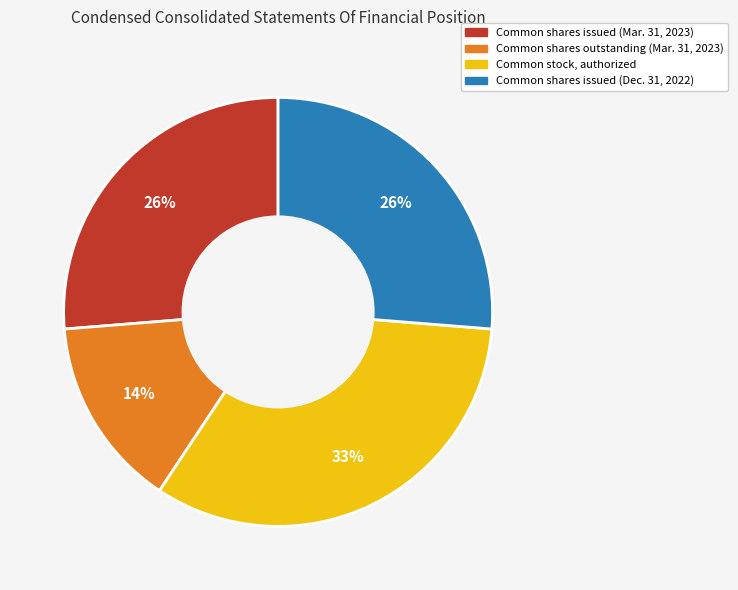

What percentage is the Common shares outstanding (Mar. 31, 2023) slice, to the nearest percent?

14%